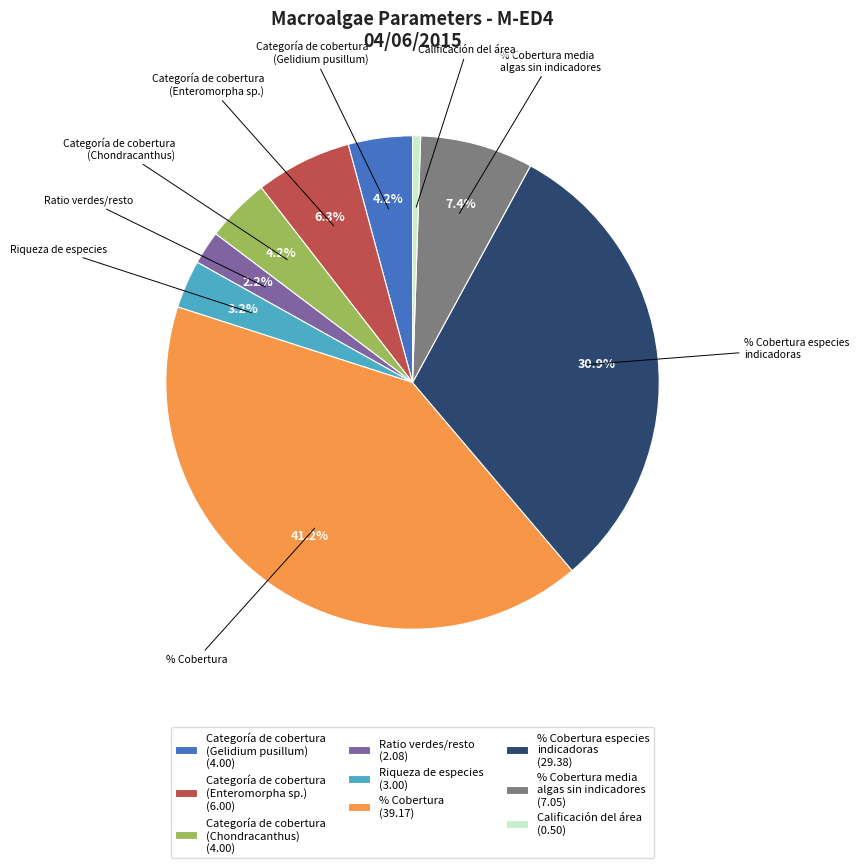

Combined, do Calificación del área and Riqueza de especies account for over 50%?

No